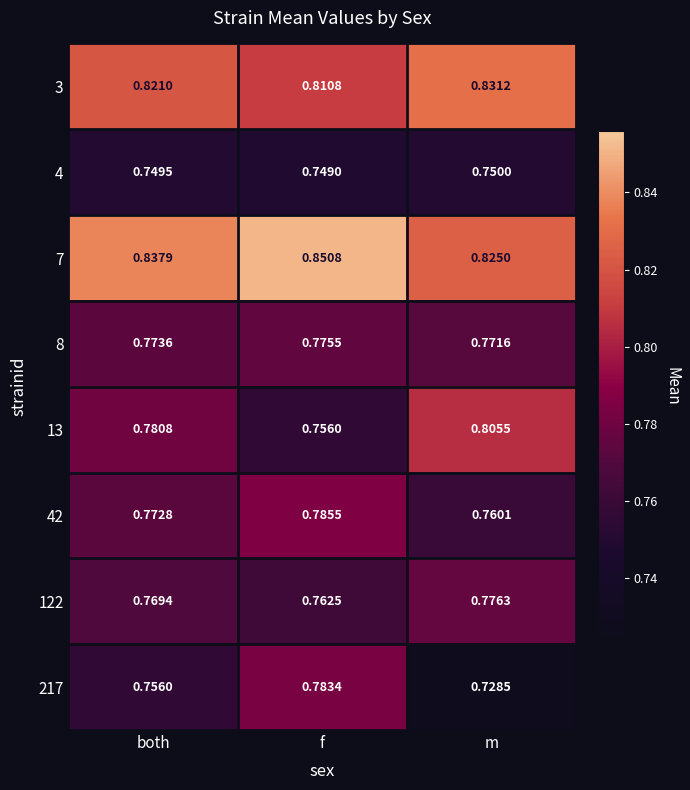

At which category does the chart reach its peak across all series?

f